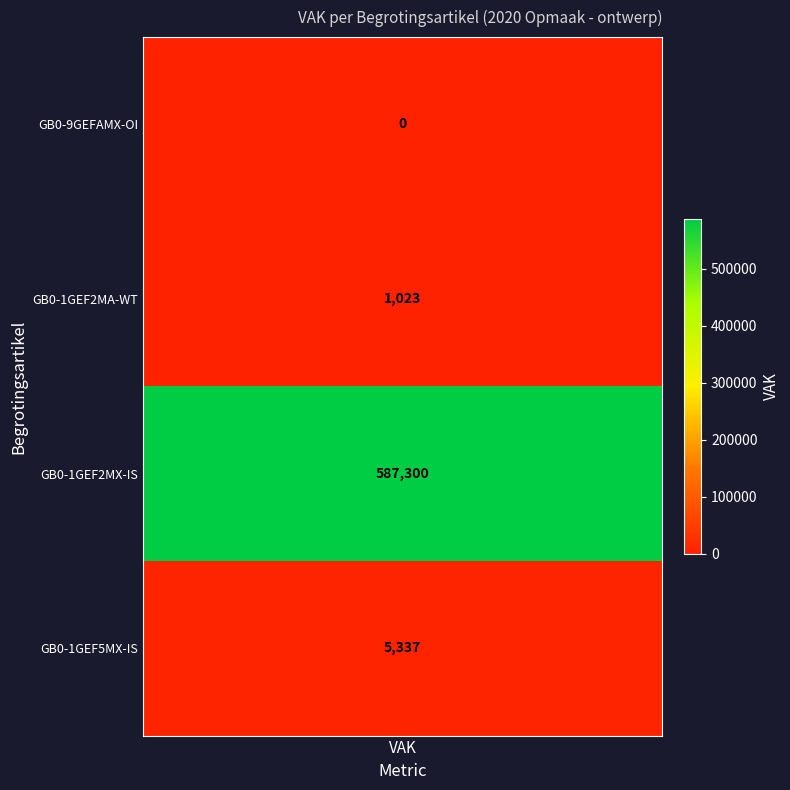

Count the OPGROEIEN REGIE (IS-1) values in the range 0 to 587300.

4